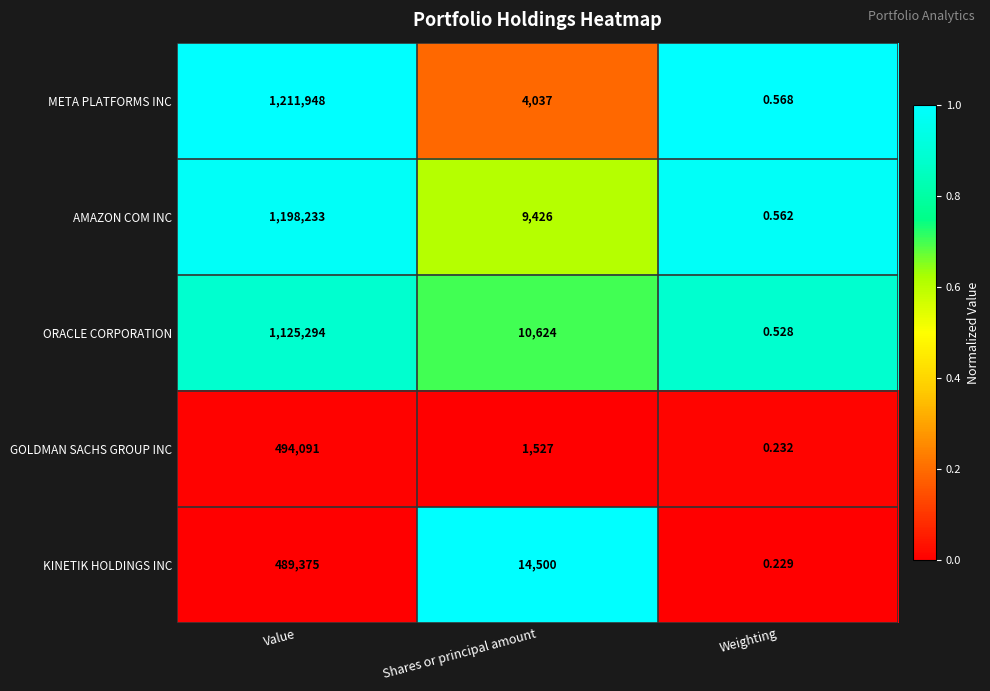

Rank the series at Shares or principal amount from lowest to highest value.

GOLDMAN SACHS GROUP INC, META PLATFORMS INC, AMAZON COM INC, ORACLE CORPORATION, KINETIK HOLDINGS INC